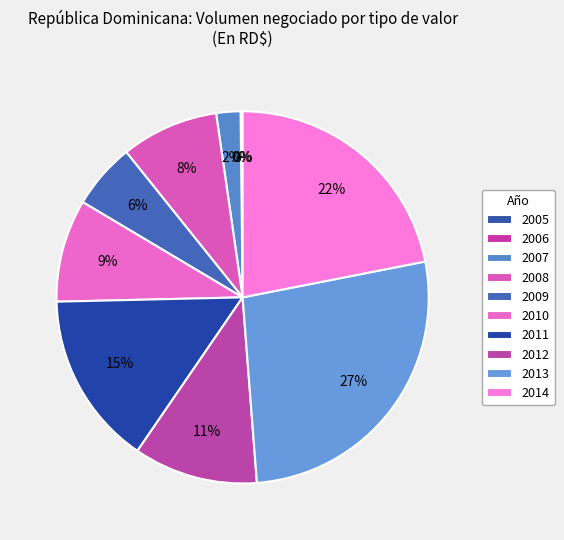

What percentage is the 2011 slice, to the nearest percent?

15%